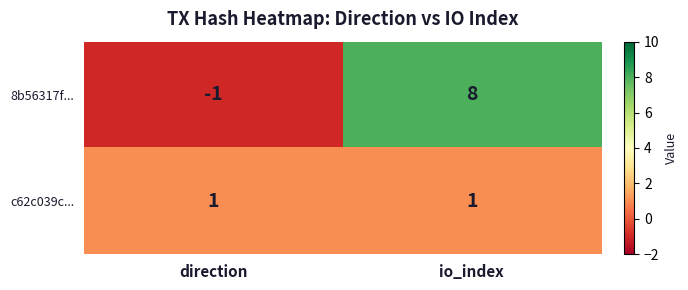

True or false: c62c039c... has a value of 2 at io_index.

False